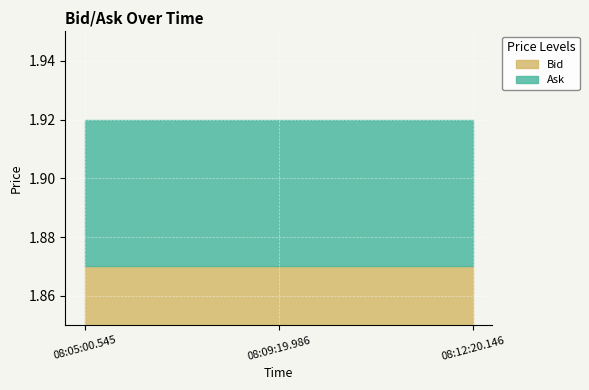

What is the sum of the Bid values at 08:12:20.146 and 08:05:00.545?

3.7